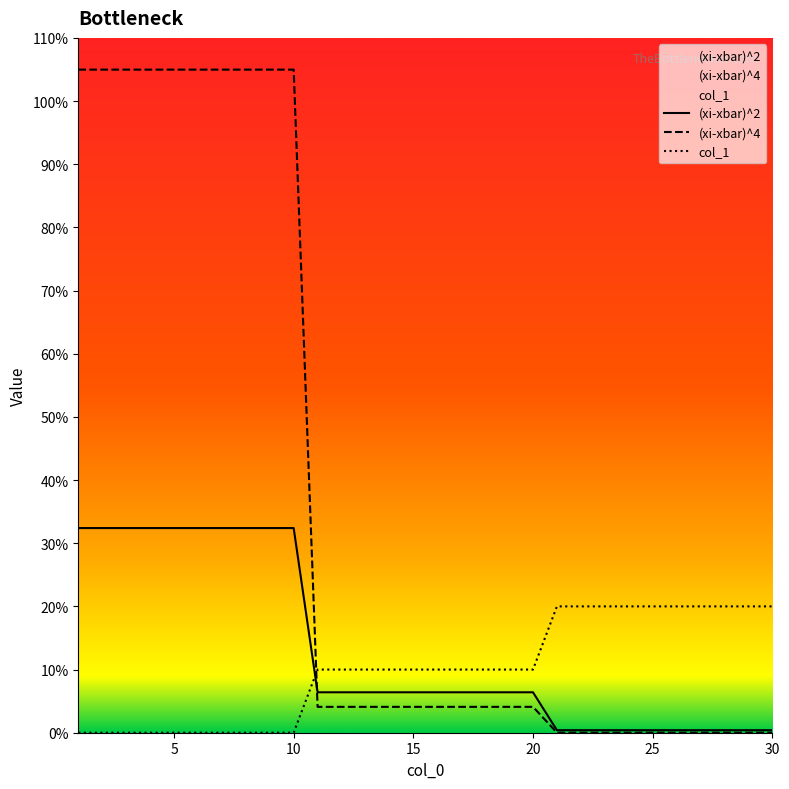

True or false: col_1 has a value of 1.1 at 5.

False